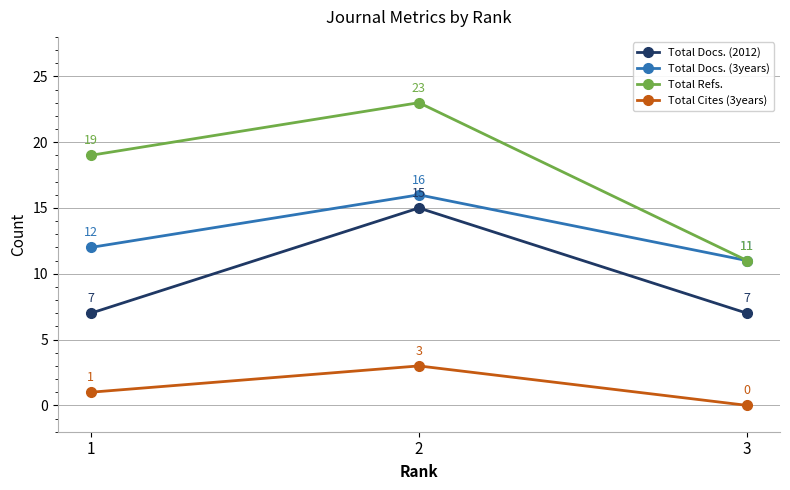

What is the value of the Total Docs. (3years) point at the 2nd from the left?

16